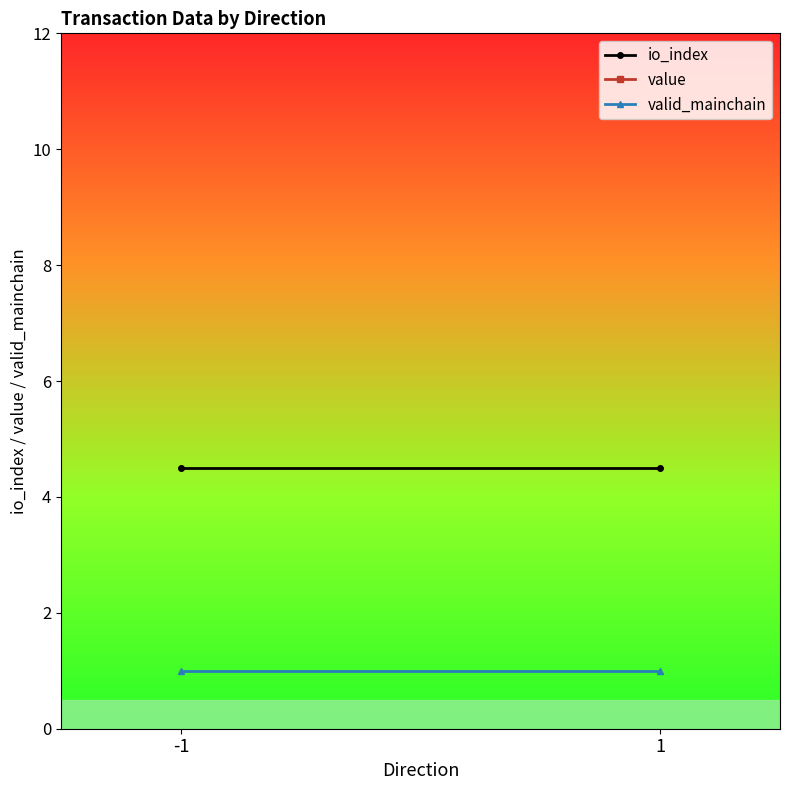

What is the approximate value of valid_mainchain at 1?

1.0